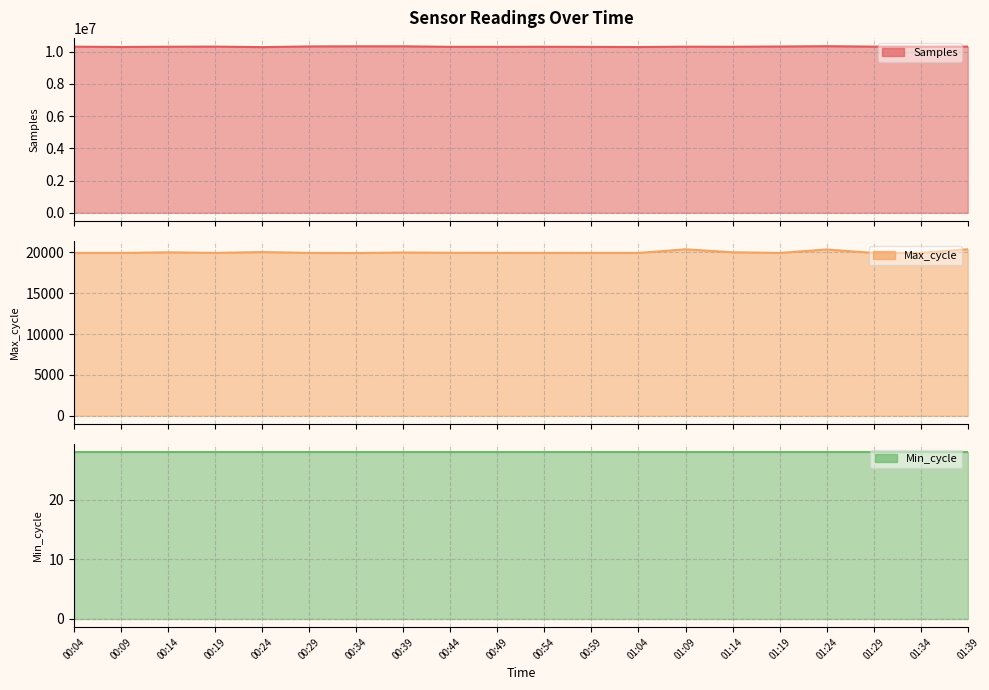

How many data points in Max_cycle are above 19929?

9